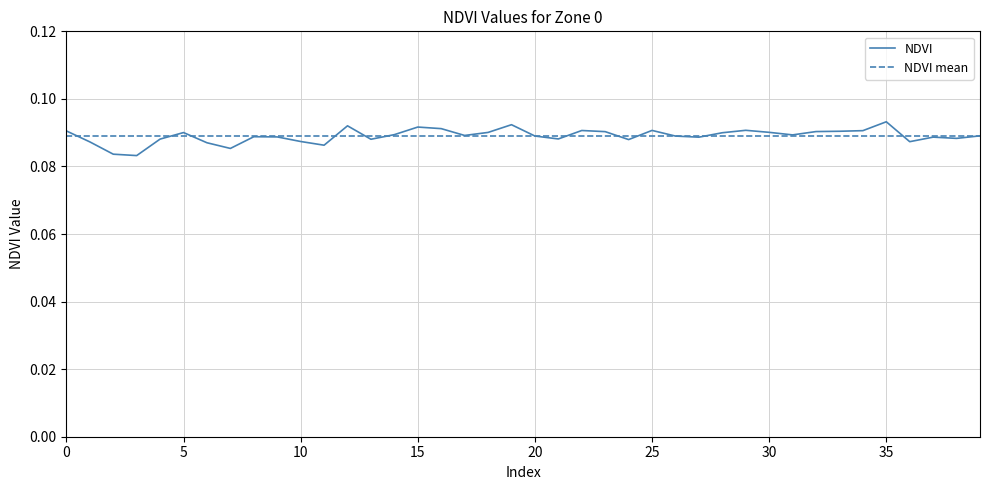

Which series has the largest total across all categories?

NDVI